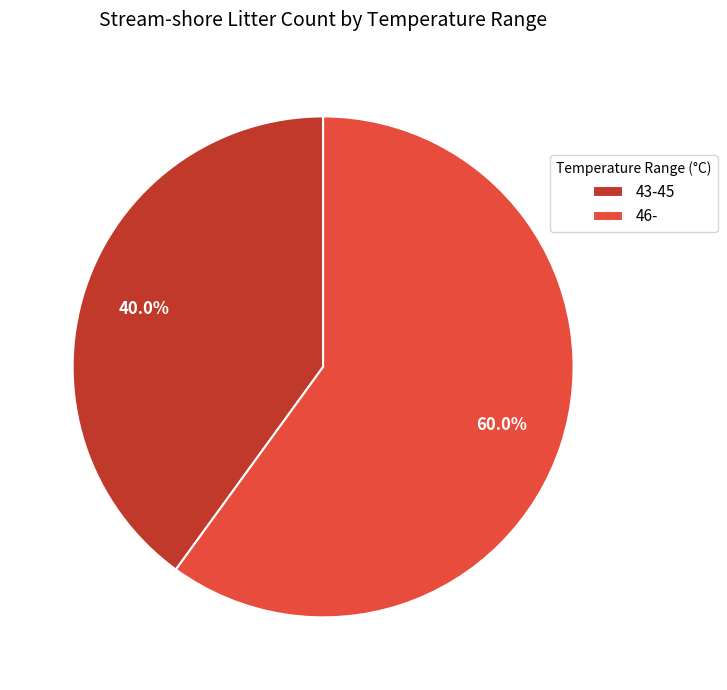

What percentage is NOT represented by 46-?

40.0%